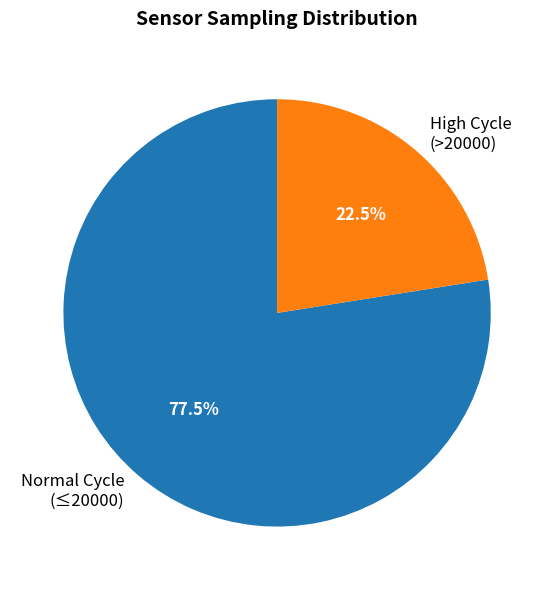

Is there a majority slice in this chart?

Yes